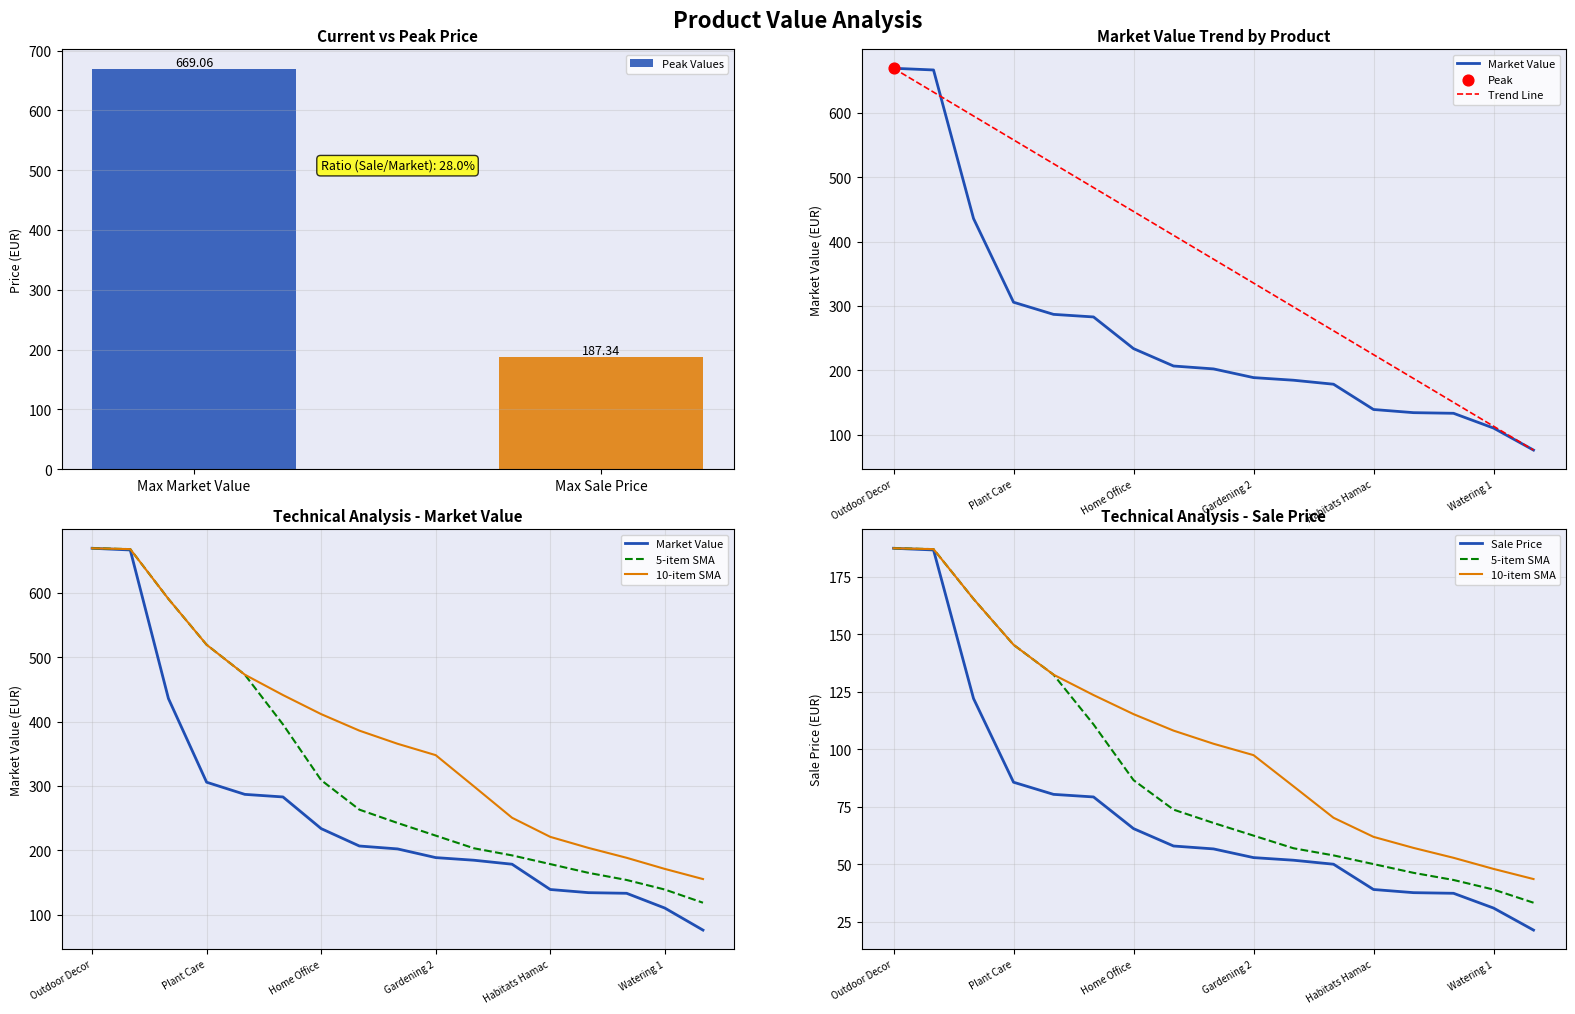

At which category is the sum across all series the highest?

Outdoor Decor